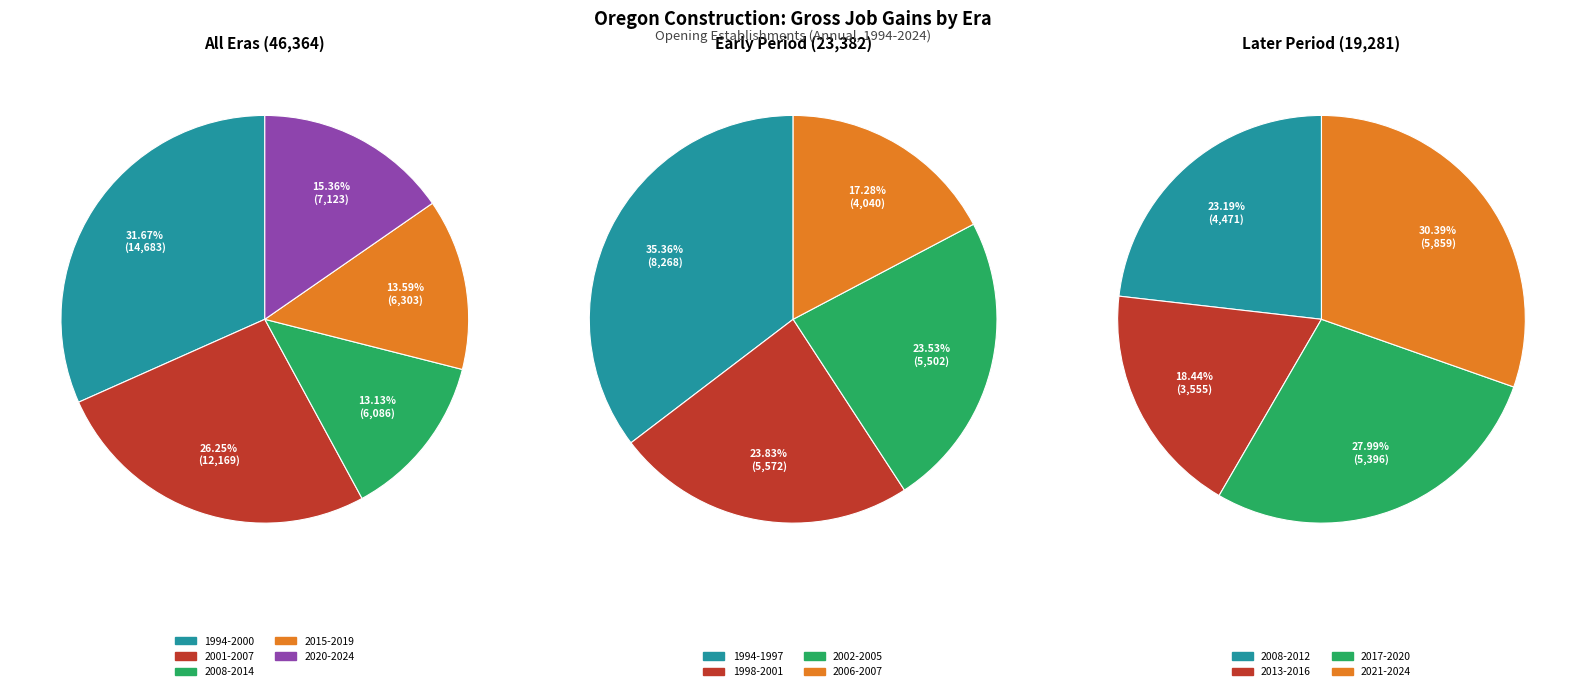

What is the largest slice in the pie chart?

1994